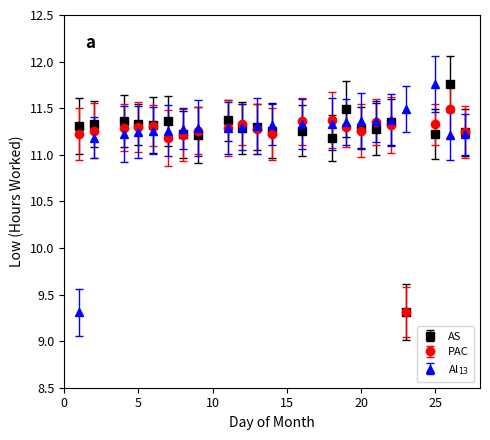

What are all the series names shown in the legend?

AS, PAC, Al$_{13}$